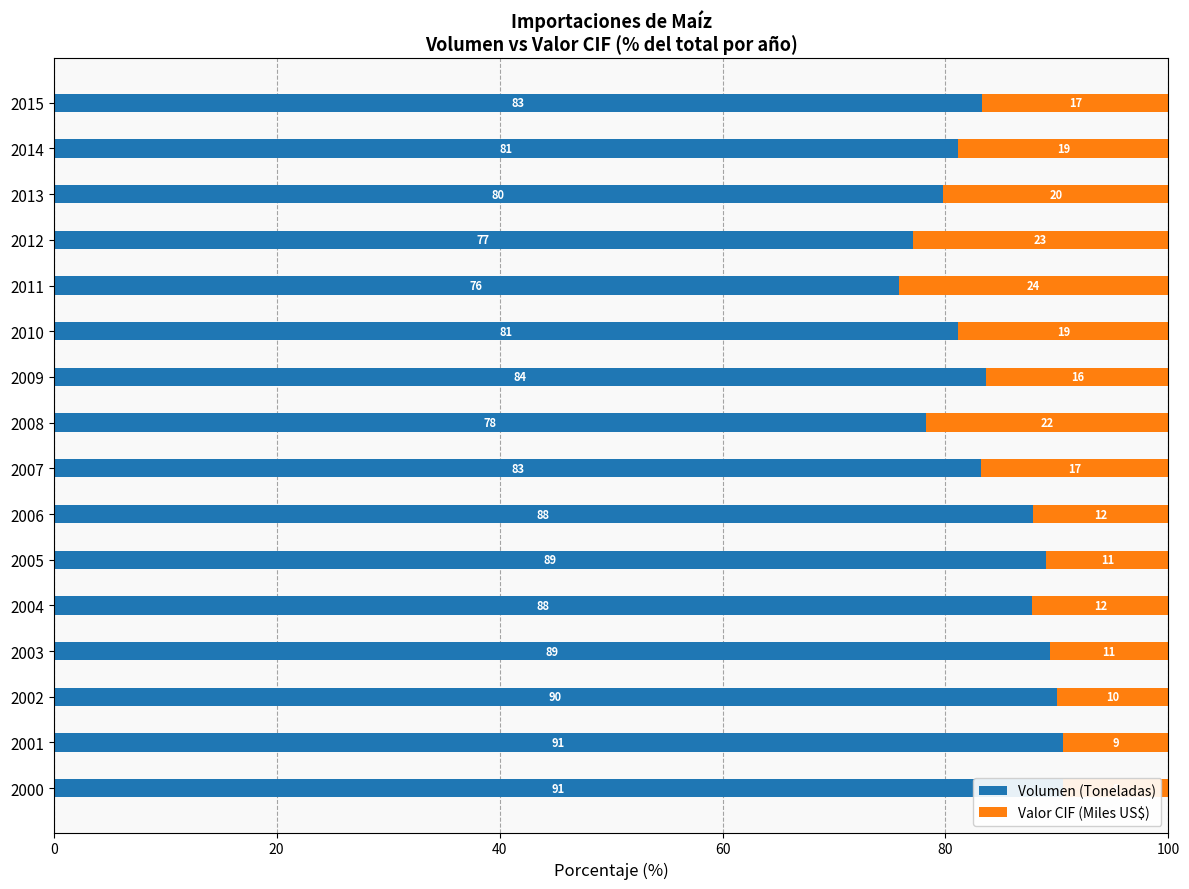

How many groups of bars are there?

16